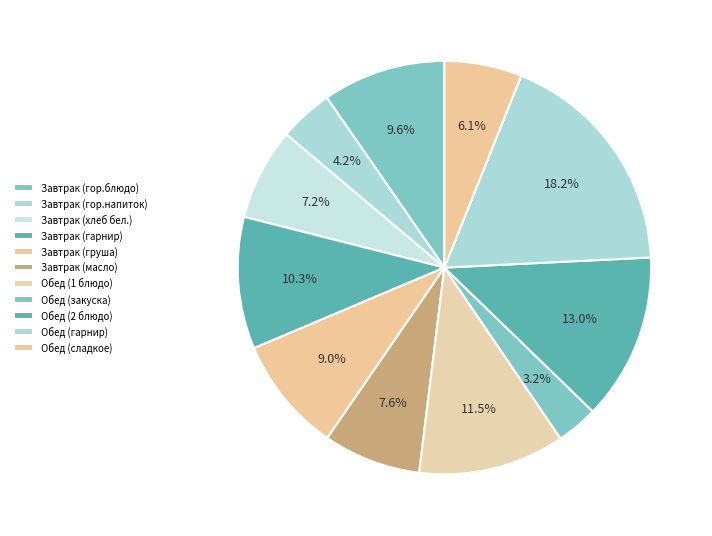

Is it true that Завтрак (гор.напиток) is 4% of the pie?

True